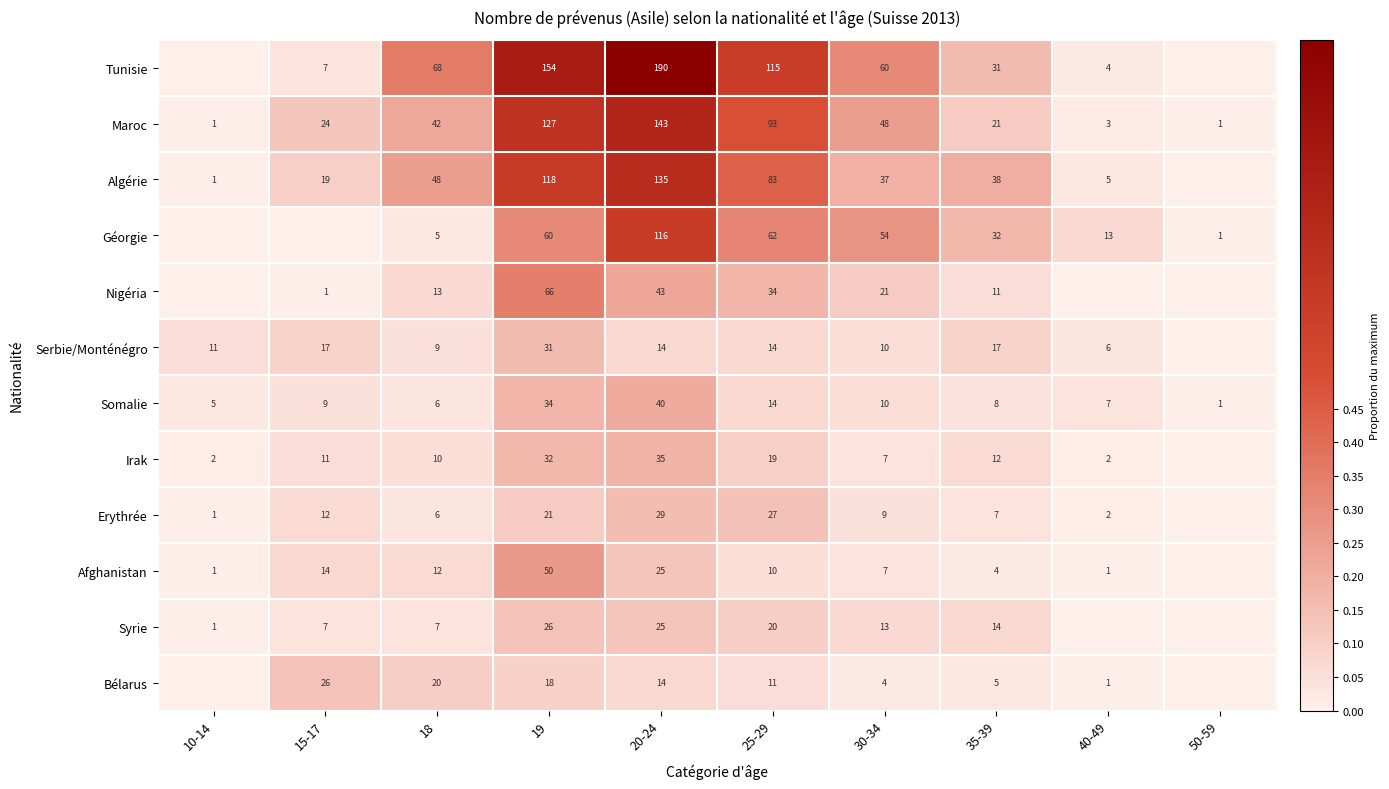

What is the approximate value of Somalie at 18?

6